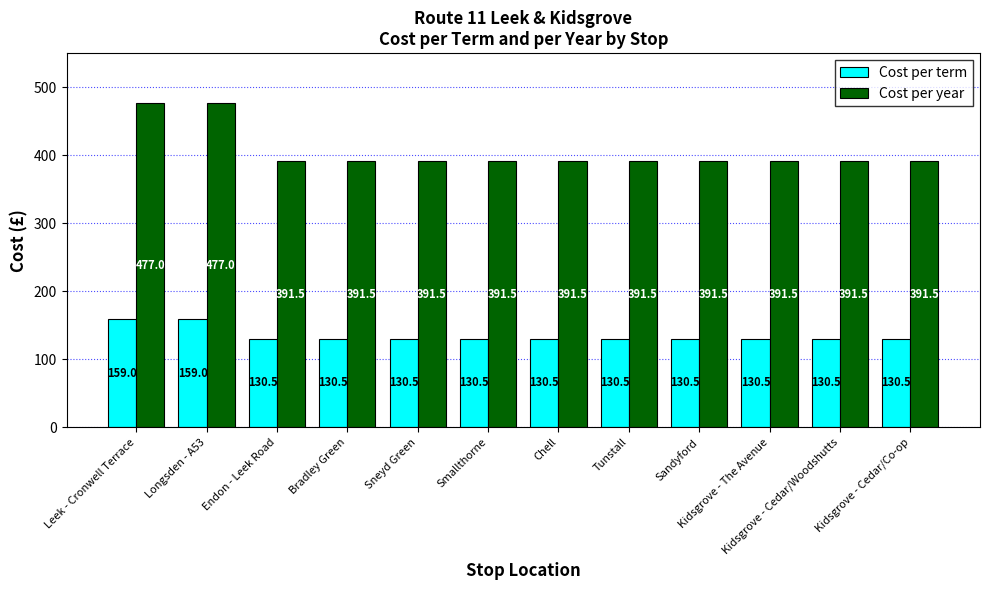

What is the minimum value for Cost per term?

130.5